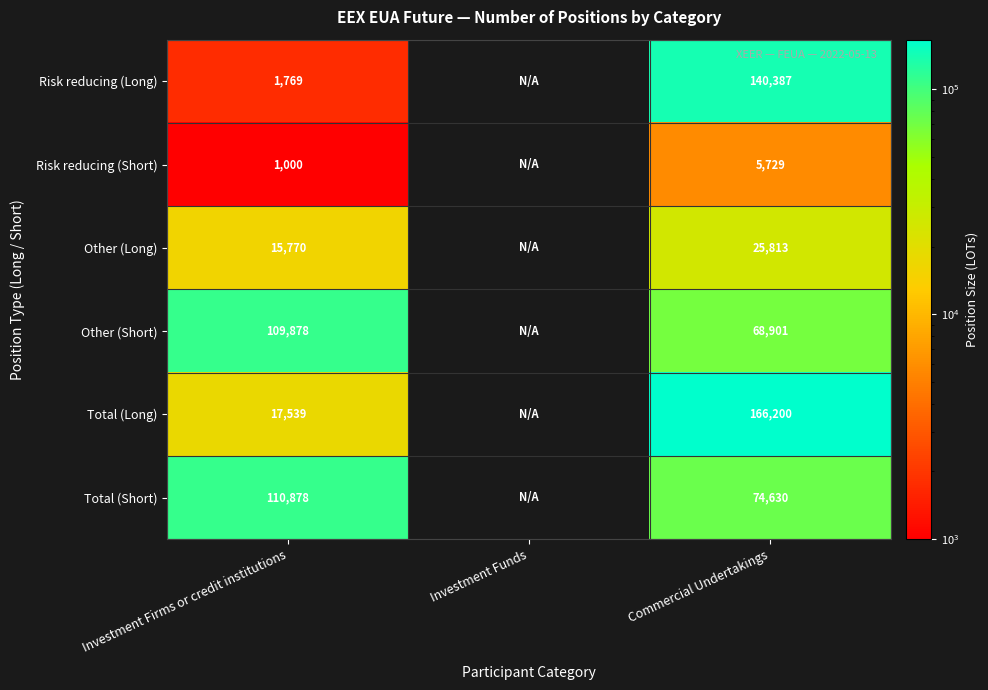

Is it true that Total (Long) equals 166200 at Commercial Undertakings?

True